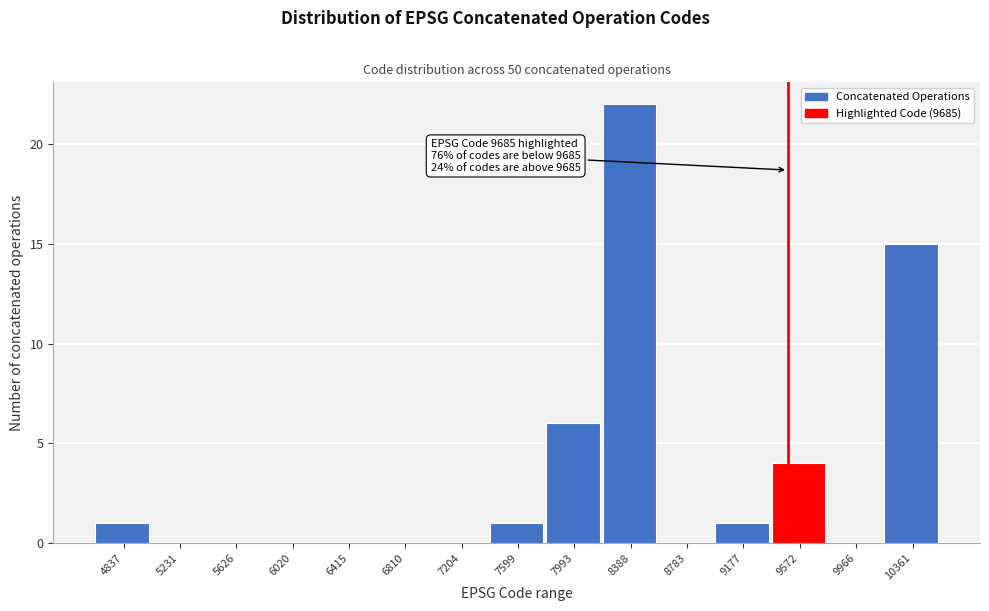

Reading left to right, list all the values displayed in this chart.

4837=1	5231=0	5626=0	6020=0	6415=0	6810=0	7204=0	7599=1	7993=6	8388=22	8783=0	9177=1	9572=4	9966=0	10361=15